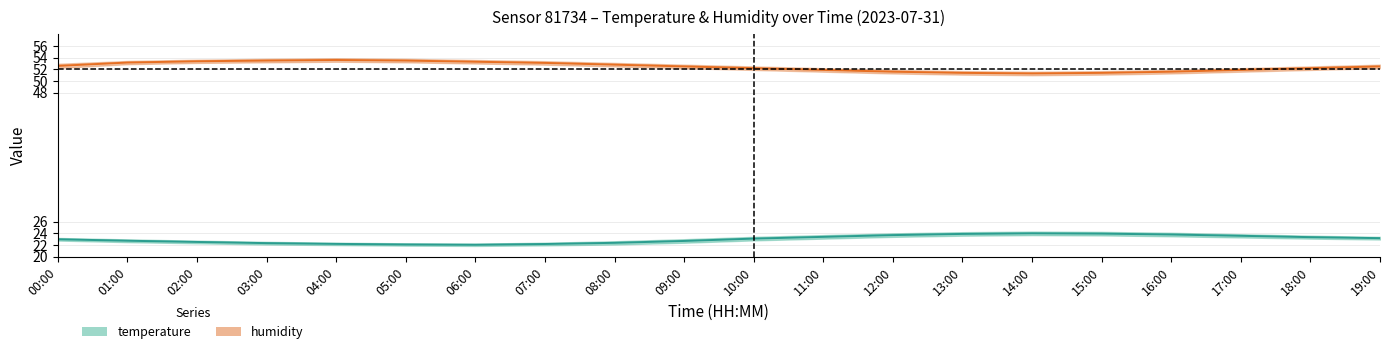

At which label is humidity_lower closest to 52?

11:00